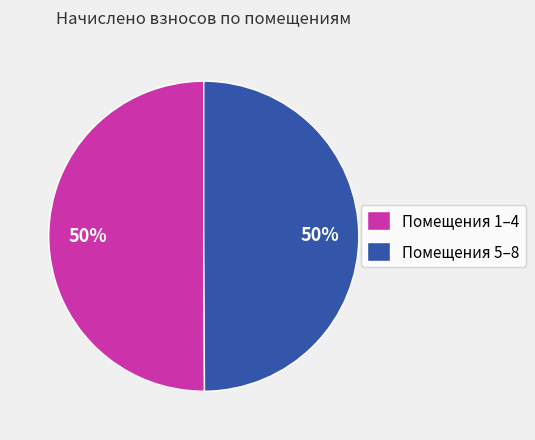

To the nearest percent, what portion does Помещения 5–8 represent?

50%